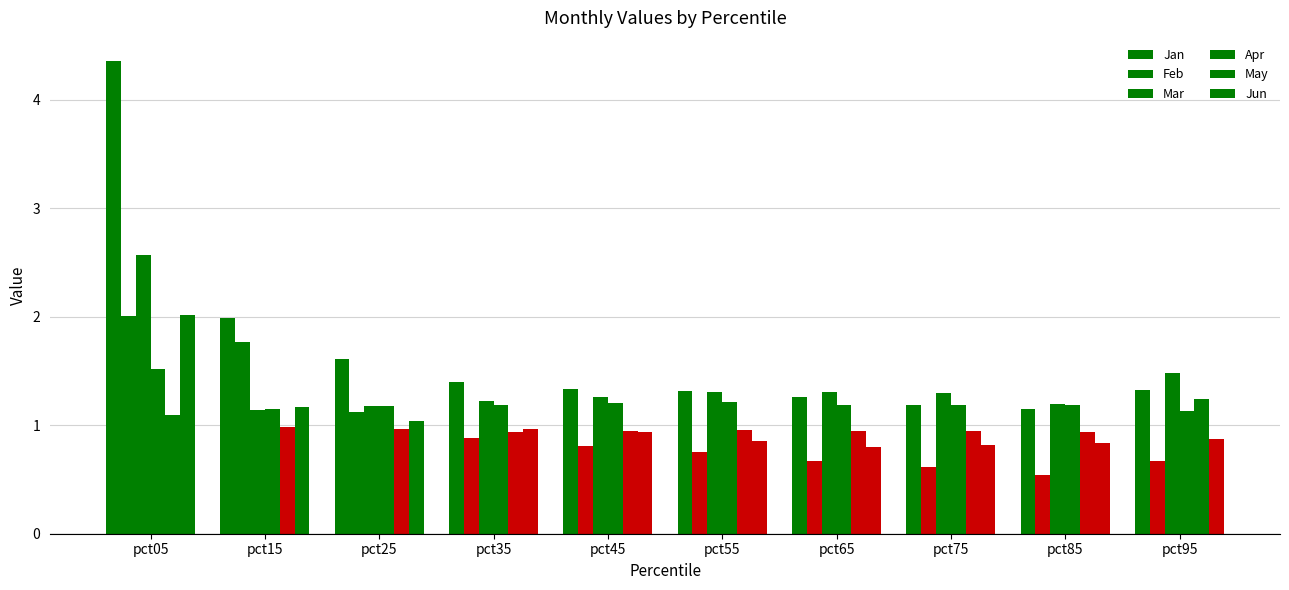

Are the bars horizontal?

No